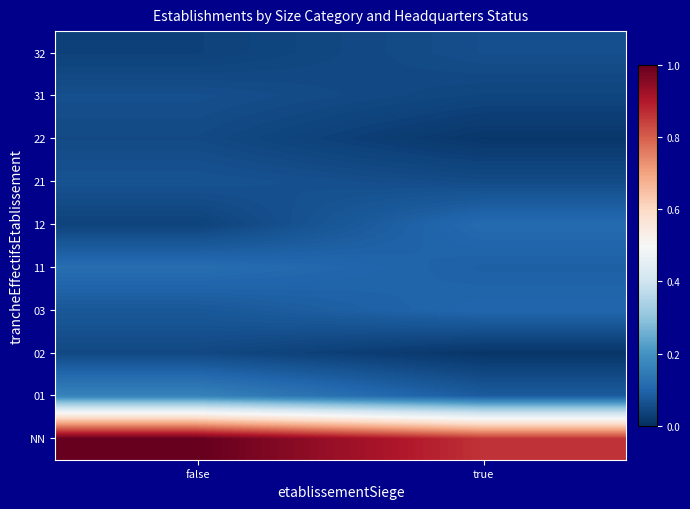

What is the difference between the highest and lowest values at false?

1.0